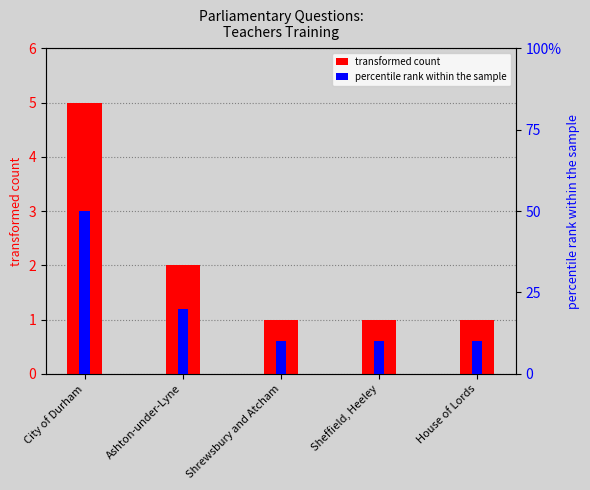

What is the difference between the highest and lowest values at Ashton-under-Lyne?

1.8